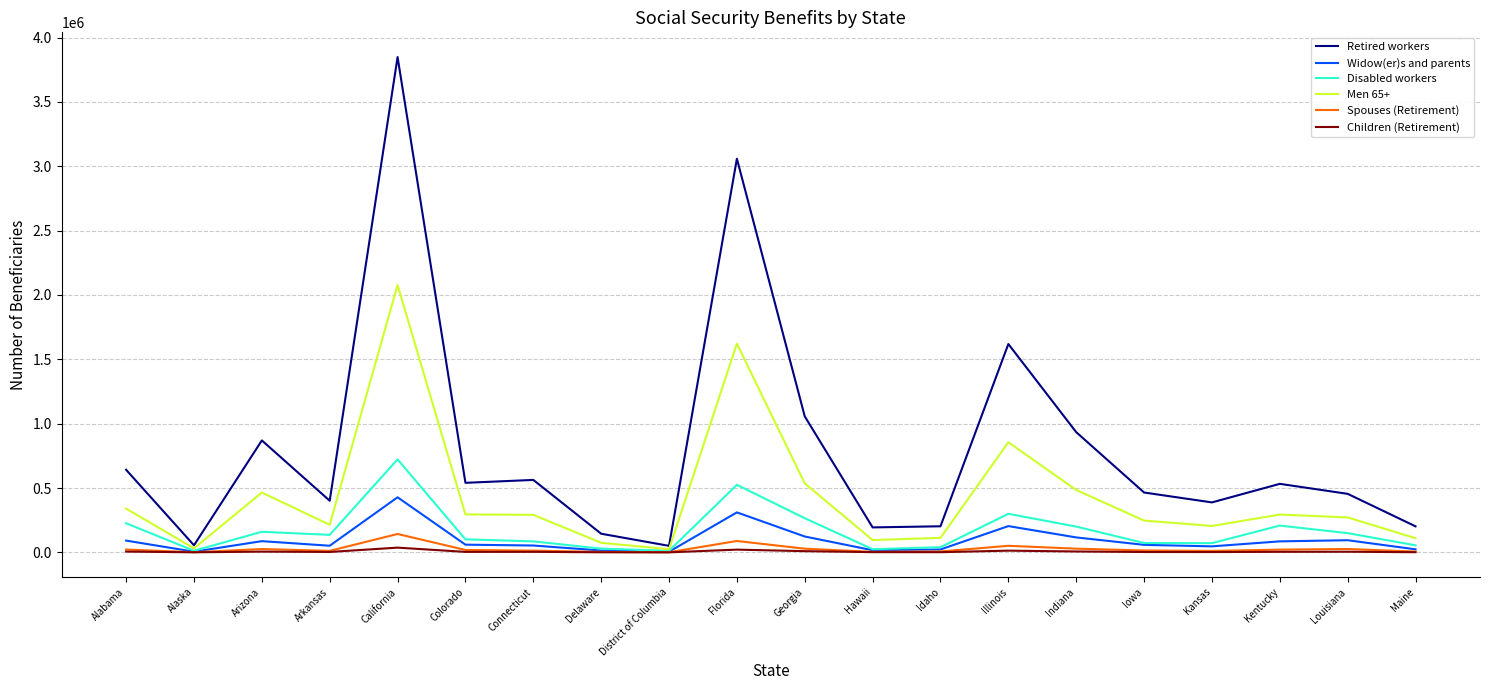

Which series has the largest total across all categories?

Retired workers